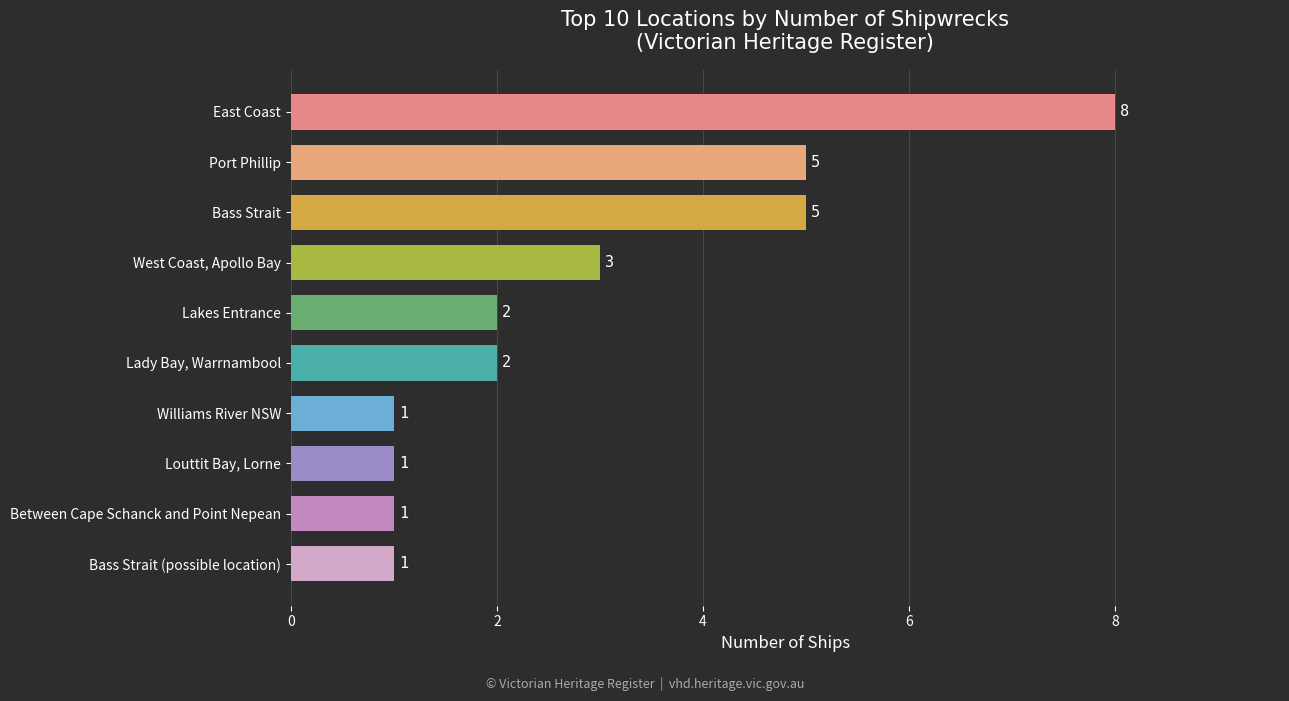

What is the difference between the maximum and minimum values?

7